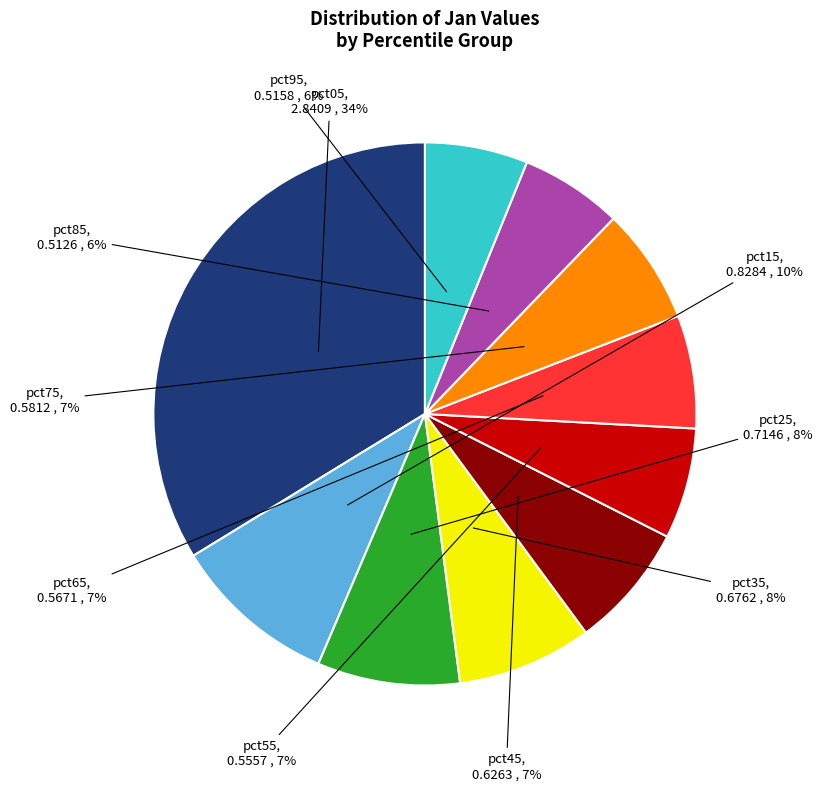

Does any single category account for the majority?

No